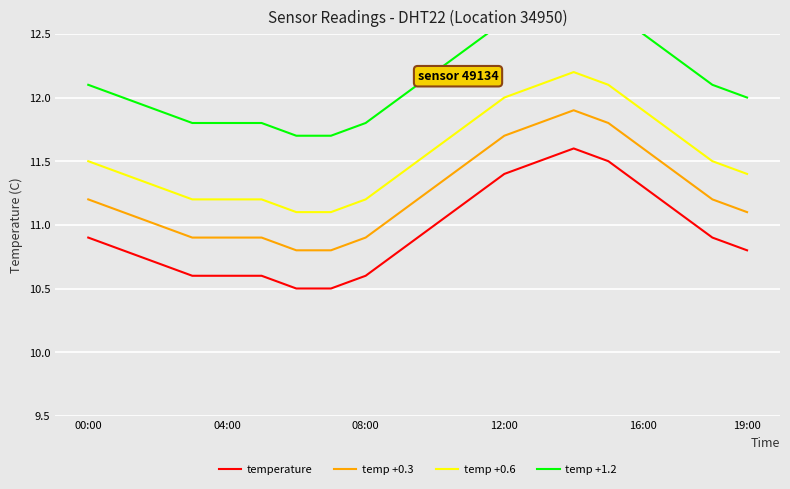

At which category is the sum across all series the highest?

14